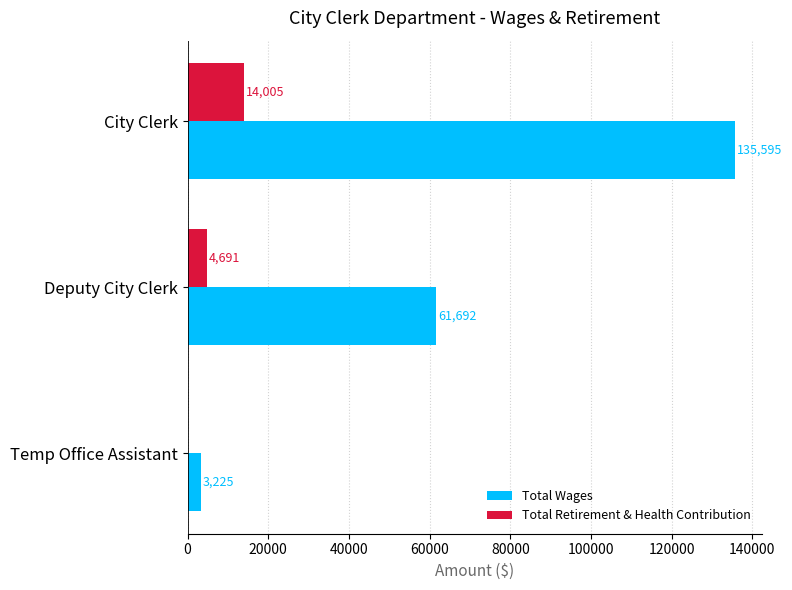

What is the greatest value displayed?

135595